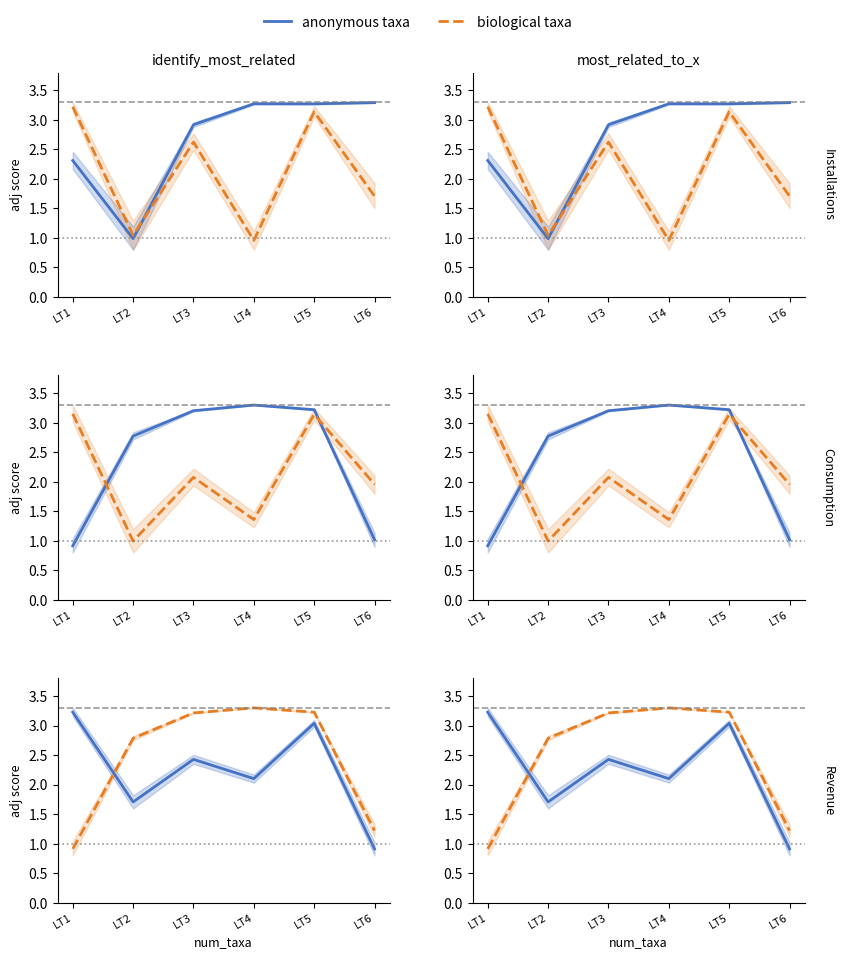

Which series has the largest range (max minus min)?

biological taxa